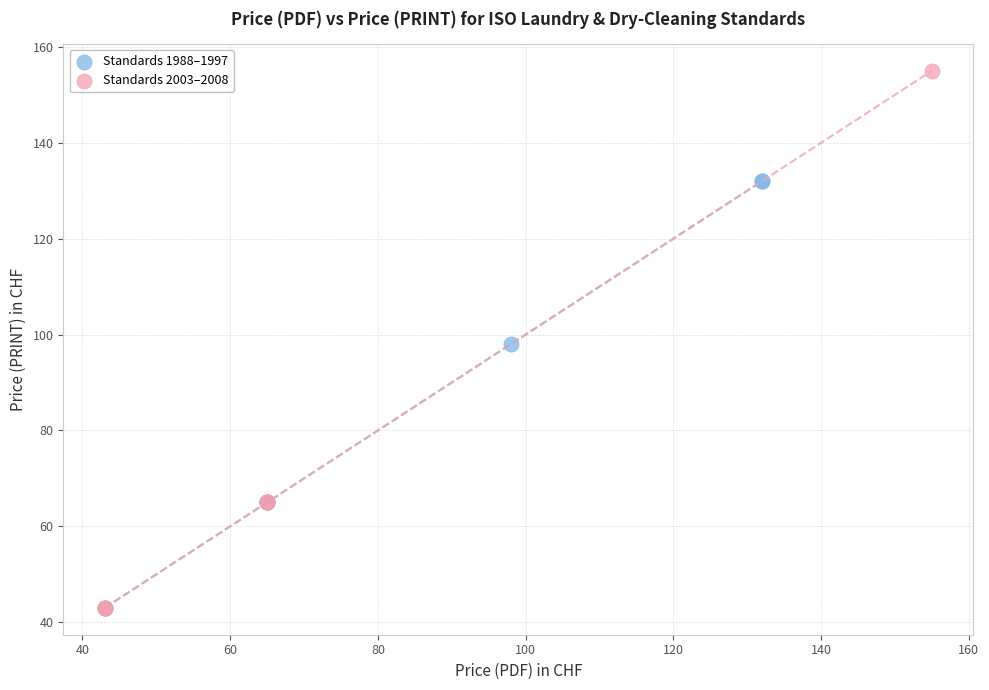

Which series has the widest spread of Y values?

Standards 2003–2008